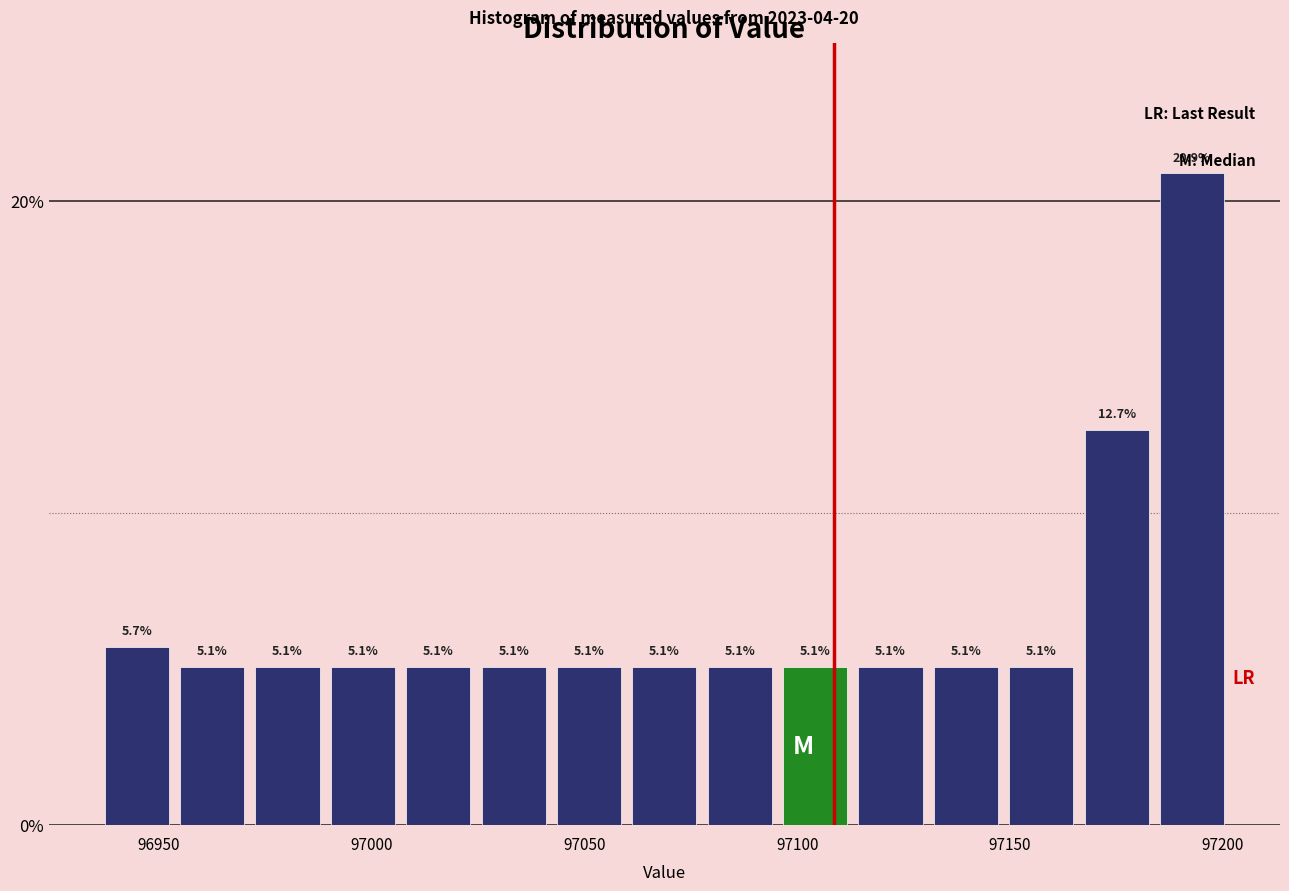

Read against the x-axis, roughly where is the centre of the tallest bar?

97195